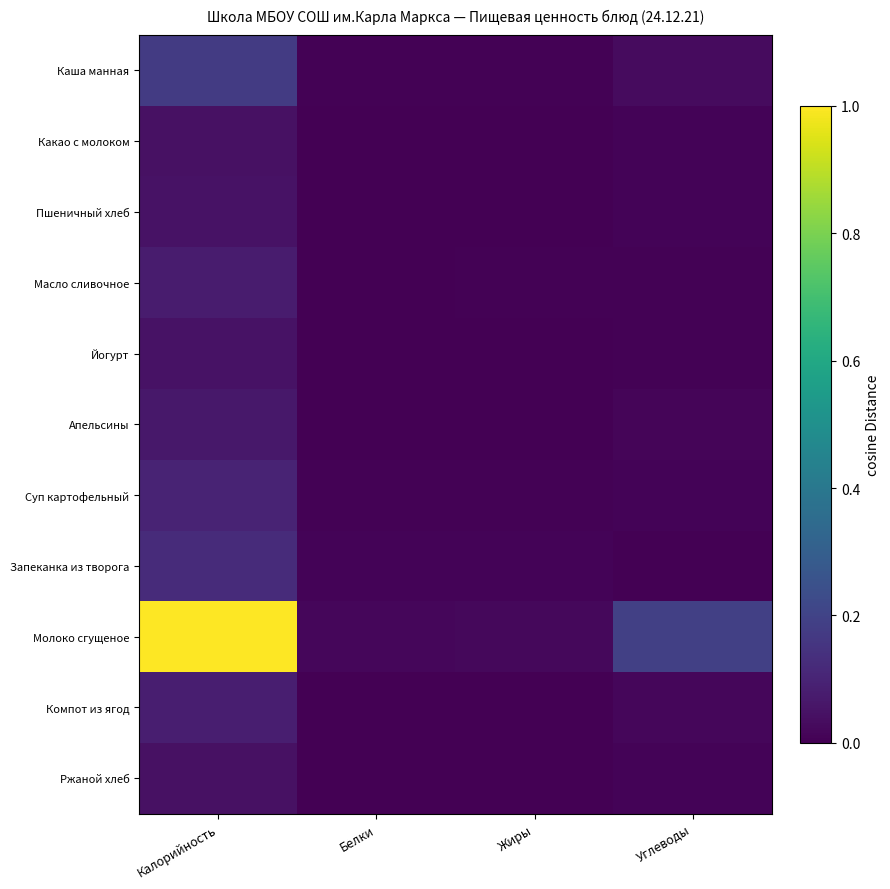

Which series changed the most between Жиры and Углеводы?

Молоко сгущеное